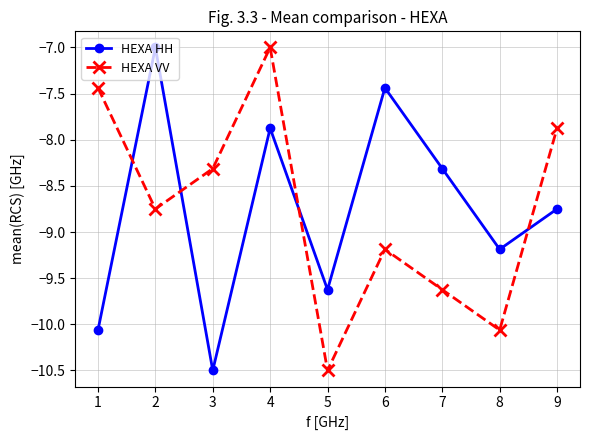

Is it true that HEXA VV equals -5.1 at 8?

False